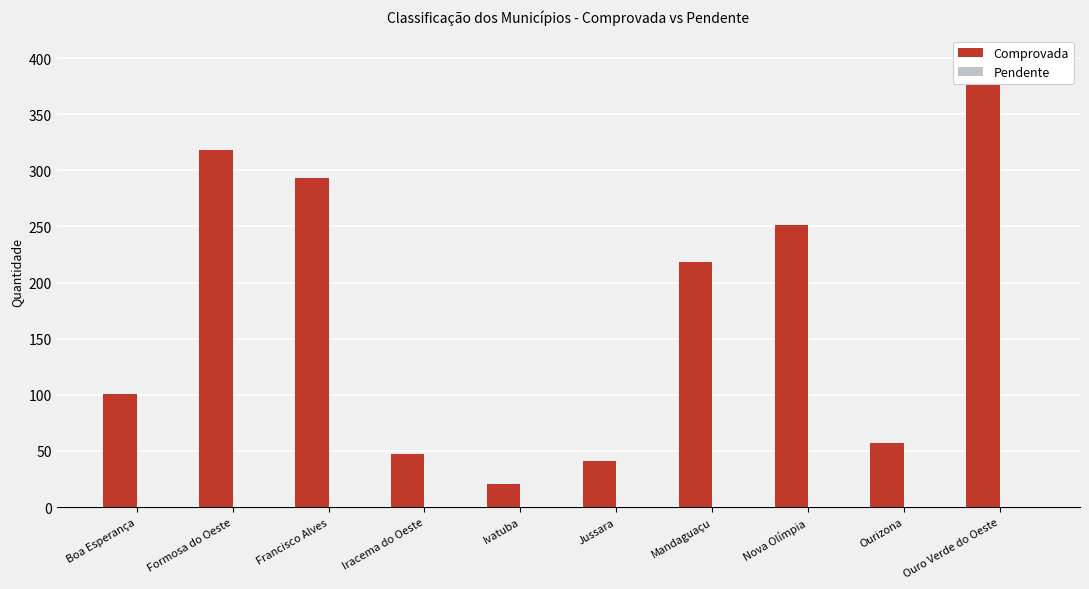

Is the value of Comprovada at Mandaguaçu greater than the value of Pendente at Mandaguaçu?

Yes